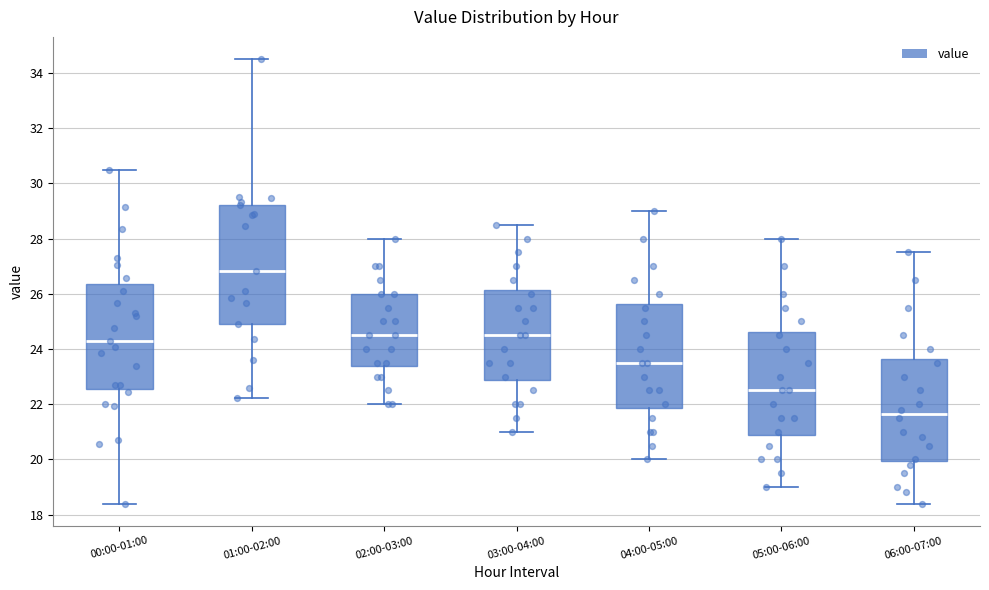

Reading left to right, transcribe this box plot: for each box, give where its median line is, the range the box spans, and where its two whiskers end, as read against the y-axis. The values are not printed on the chart, so give them approximately, as read against the axis.

00:00-01:00: median 24.4, box 22.6 to 26.4, whiskers 18.4 to 30.6
01:00-02:00: median 26.8, box 25.0 to 29.2, whiskers 22.2 to 34.6
02:00-03:00: median 24.6, box 23.4 to 26.0, whiskers 22.0 to 28.0
03:00-04:00: median 24.6, box 22.8 to 26.2, whiskers 21.0 to 28.6
04:00-05:00: median 23.6, box 21.8 to 25.6, whiskers 20.0 to 29.0
05:00-06:00: median 22.6, box 20.8 to 24.6, whiskers 19.0 to 28.0
06:00-07:00: median 21.6, box 20.0 to 23.6, whiskers 18.4 to 27.6